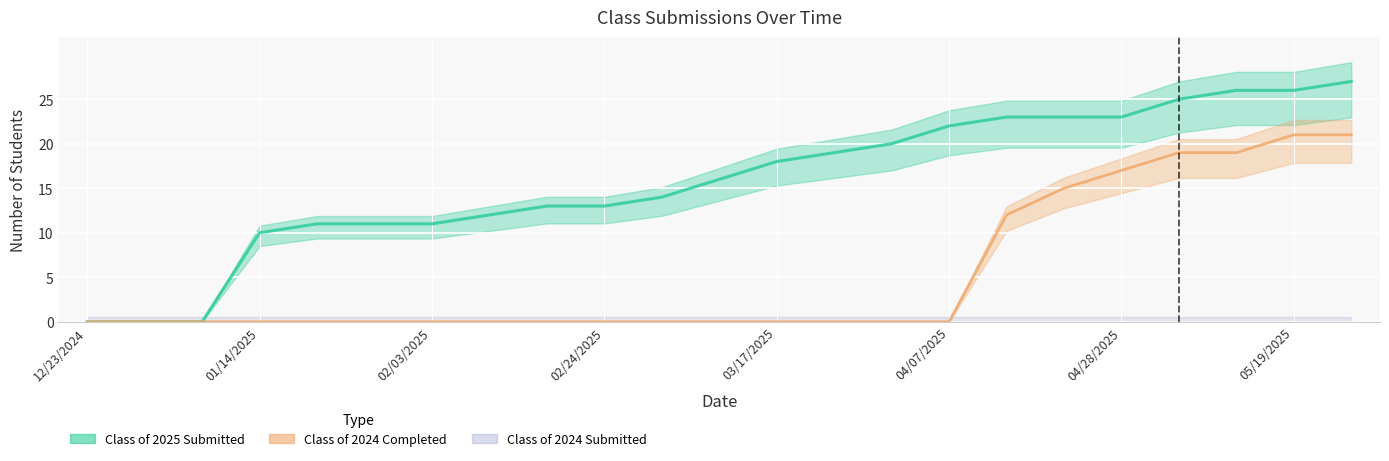

Reading left to right, extract all data points from this chart.

Class of 2025 Submitted: 0	0	0	10	11	11	11	12	13	13	14	16	18	19	20	22	23	23	23	25	26	26	27
Class of 2024 Completed: 0	0	0	0	0	0	0	0	0	0	0	0	0	0	0	0	12	15	17	19	19	21	21